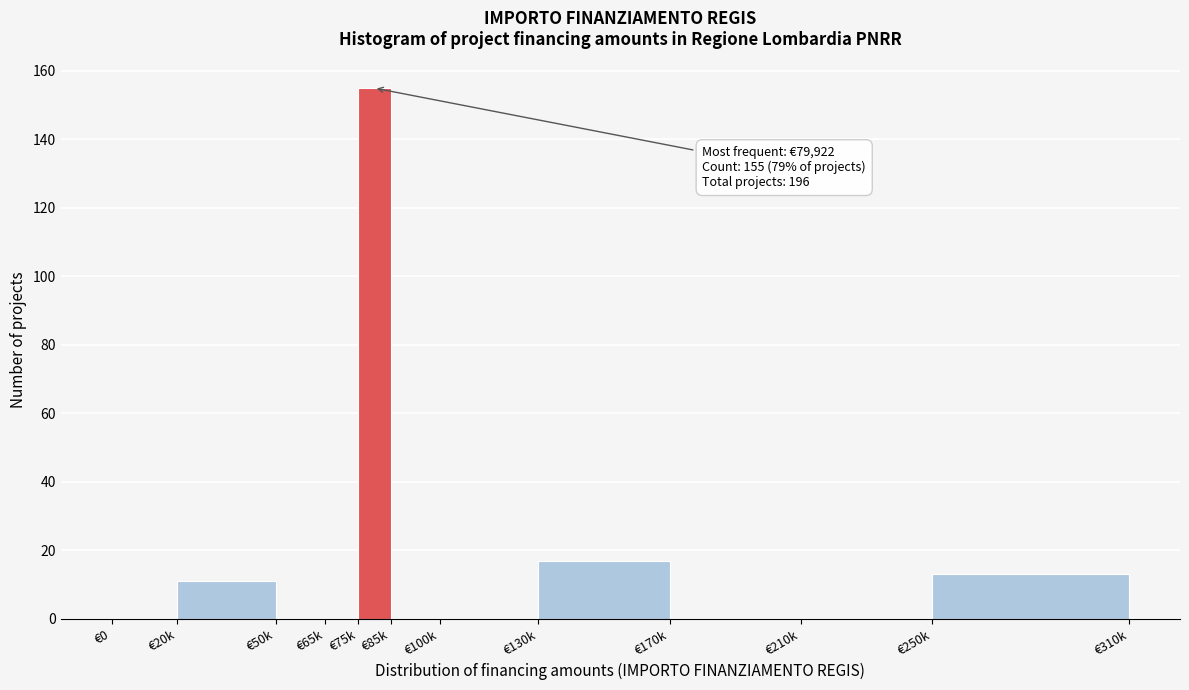

Reading left to right, list all the values displayed in this chart.

€0=0	€20k=11	€50k=0	€65k=0	€75k=155	€85k=0	€100k=0	€130k=17	€170k=0	€210k=0	€250k=13